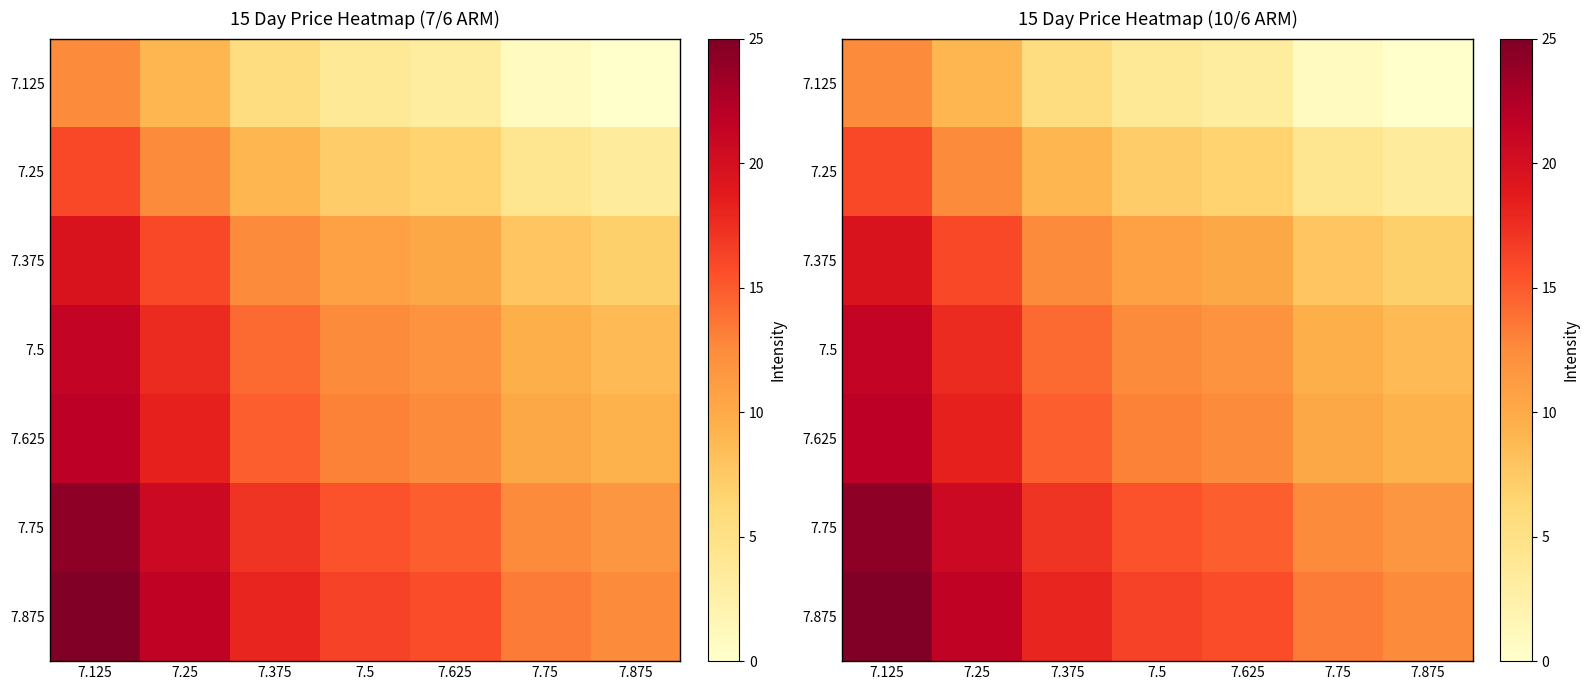

What is the difference between the maximum and minimum values in the 7.875 series?

12.5